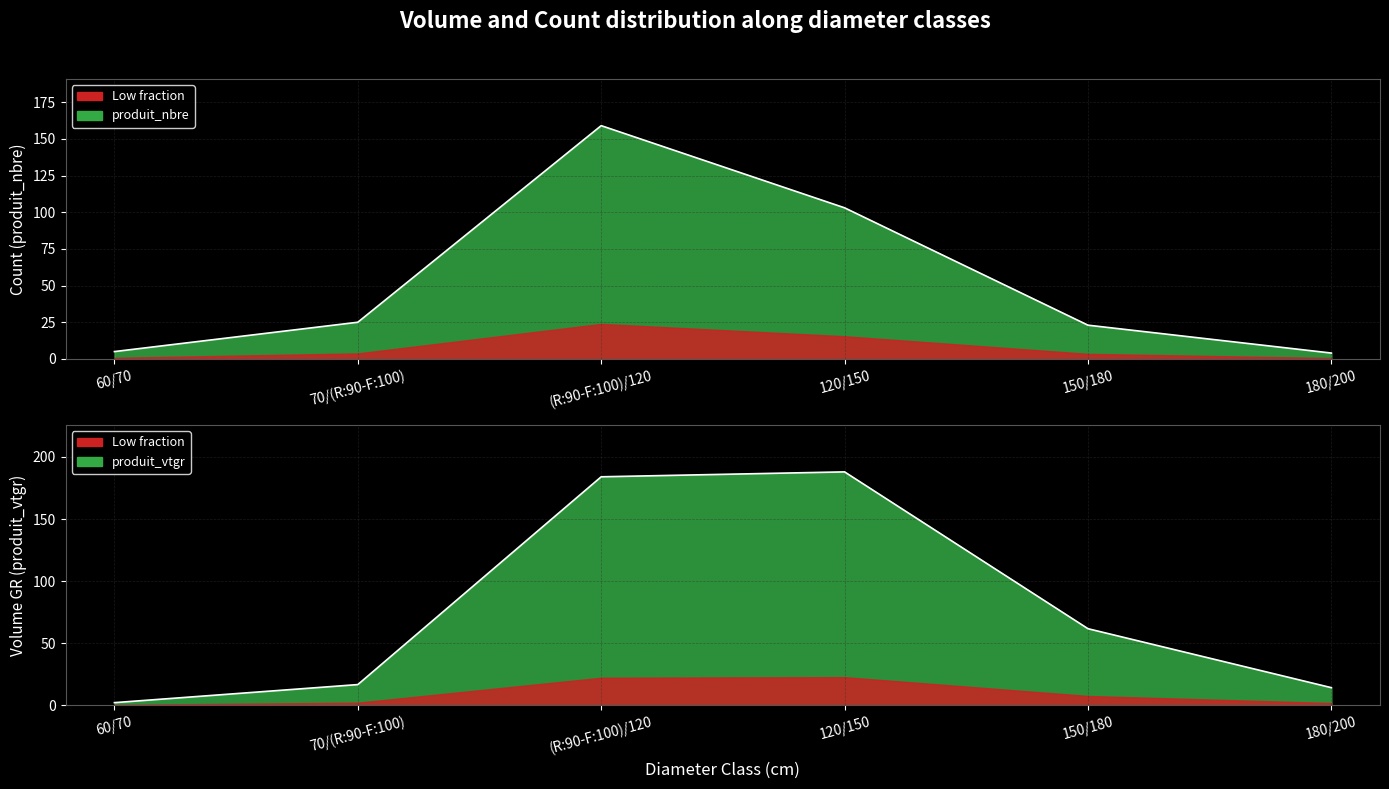

Reading left to right, extract all data points from this chart.

produit_nbre: 5.0	25.0	159.0	103.0	23.0	4.0
produit_vtgr: 2.0	16.6	184.0	188.0	61.6	14.1